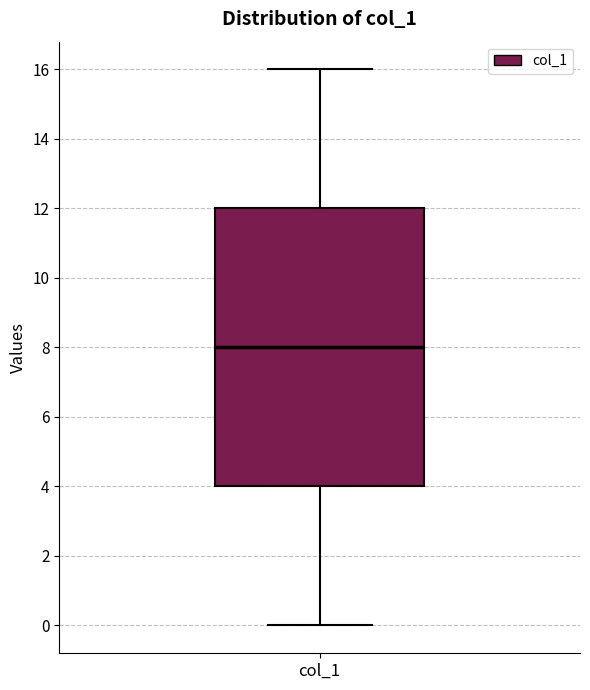

Where is the lower edge of the box for col_1 on the y-axis? The values are not printed on the chart, so give them approximately, as read against the axis.

4